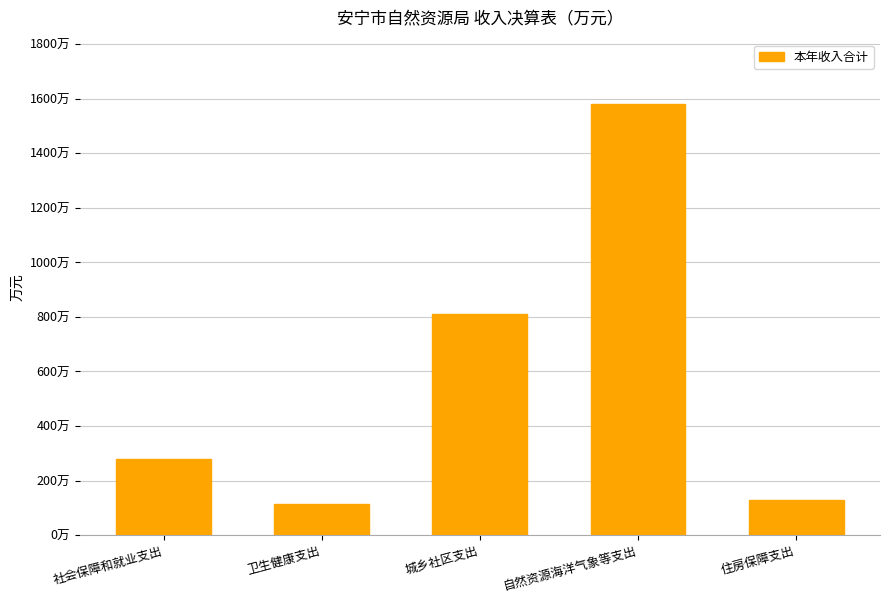

What is the difference between the second highest and minimum values?

698.7